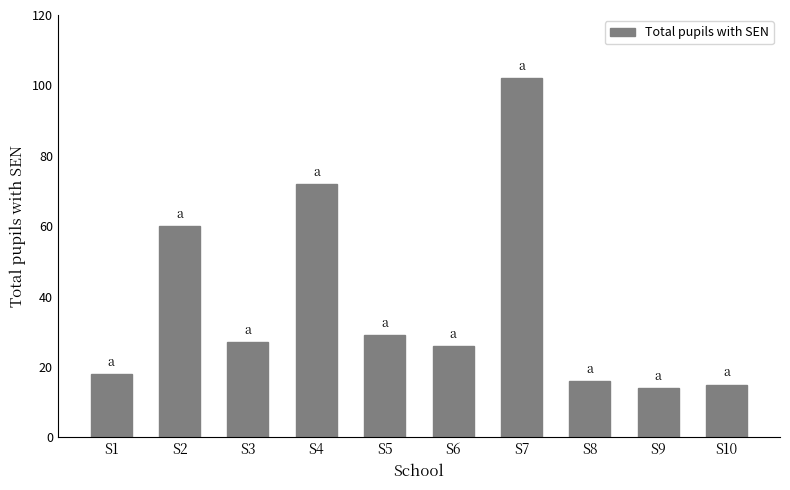

Rank the categories by value from lowest to highest.

S9, S10, S8, S1, S6, S3, S5, S2, S4, S7